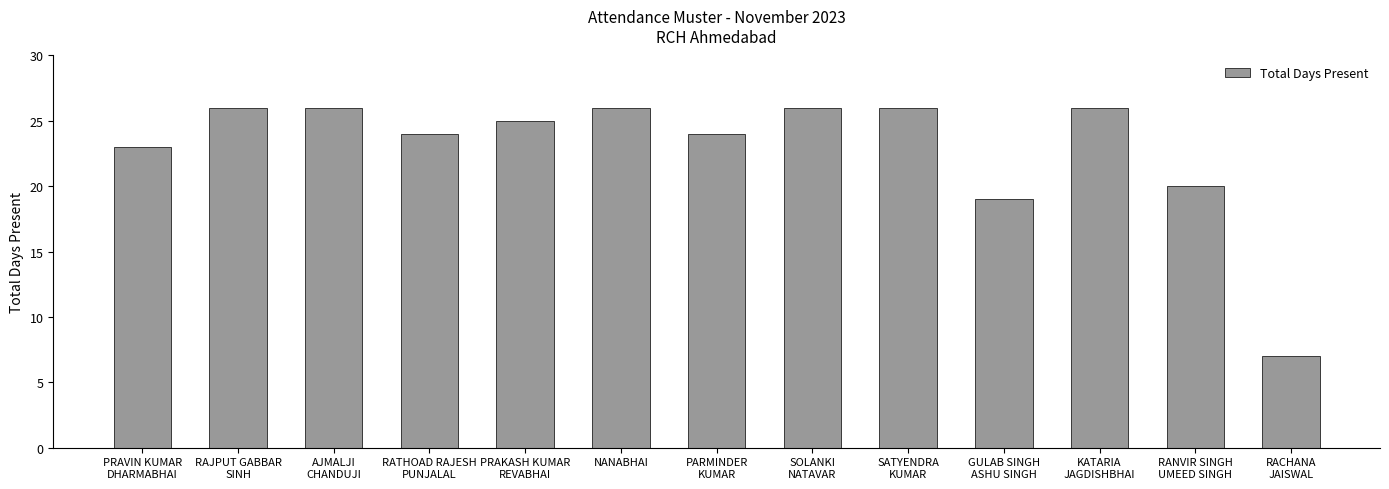

What position from the right is SOLANKI
NATAVAR?

6